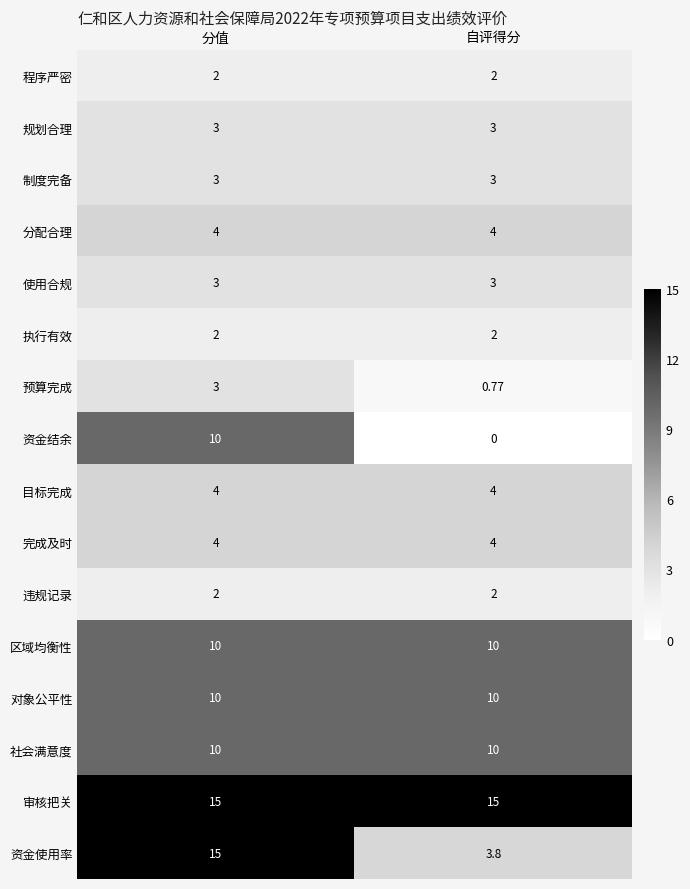

Which series has the widest spread of values?

资金使用率